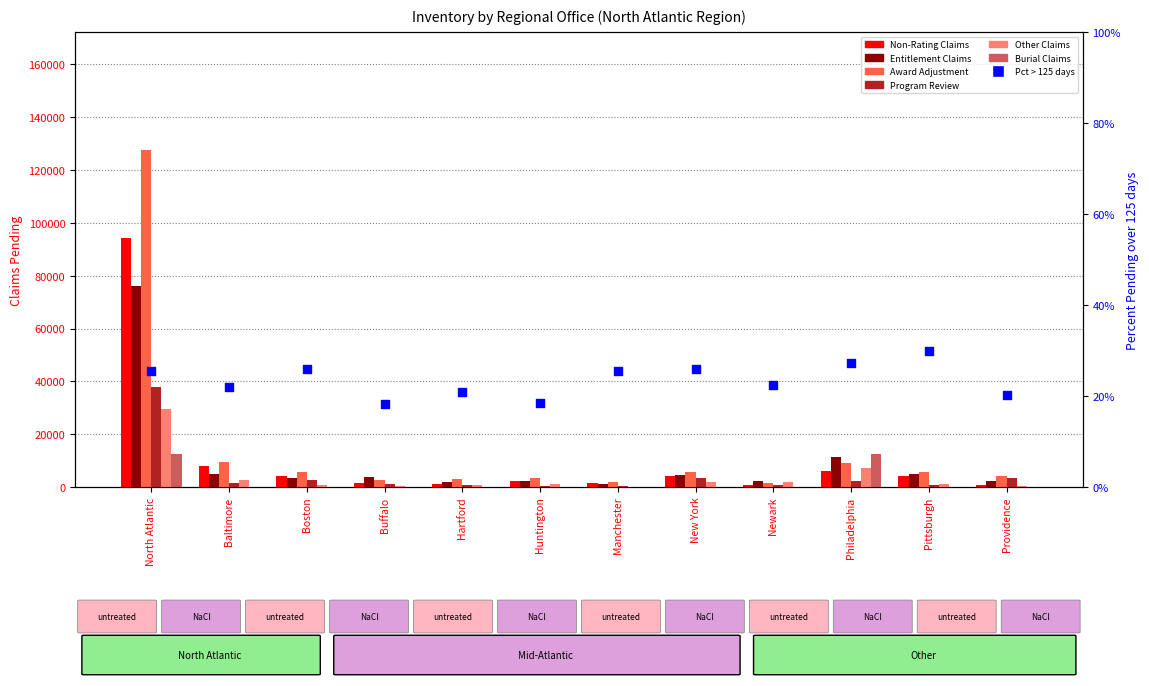

Is the value of Entitlement Claims at Baltimore greater than the value of Program Review at Newark?

Yes